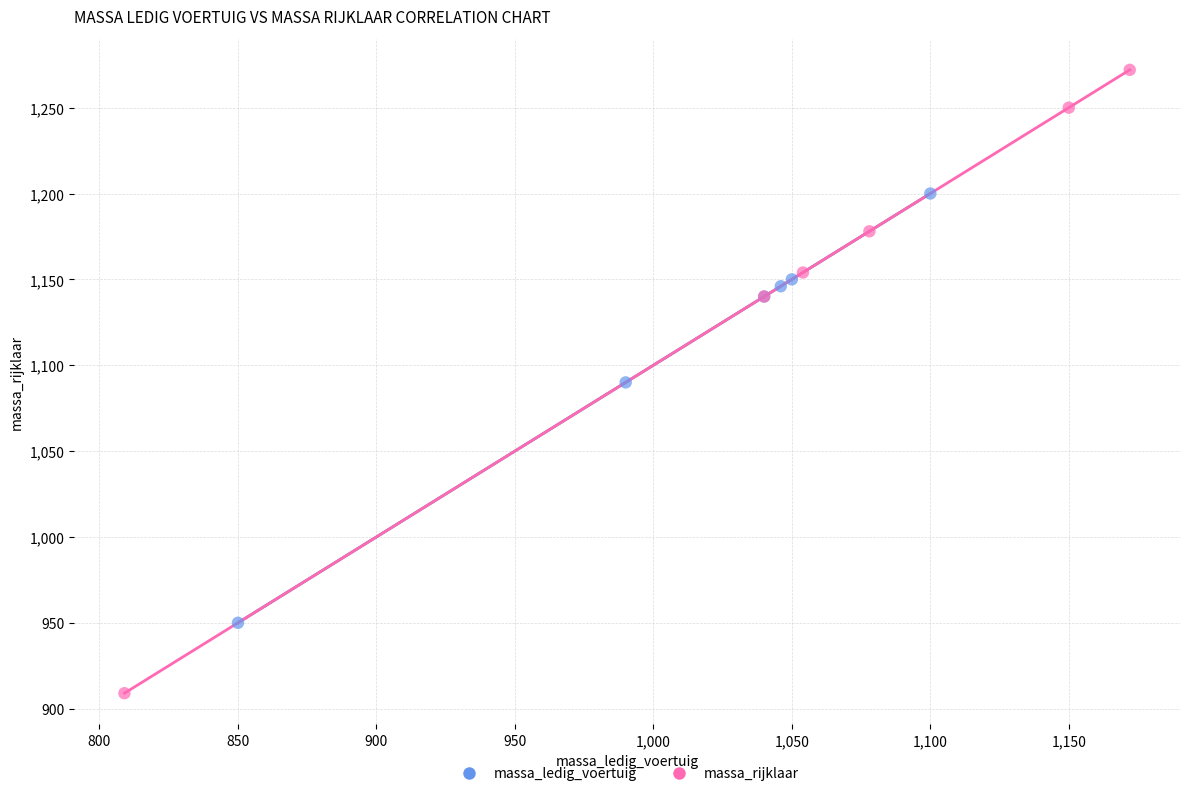

What are all the series names shown in the legend?

massa_ledig_voertuig, massa_rijklaar